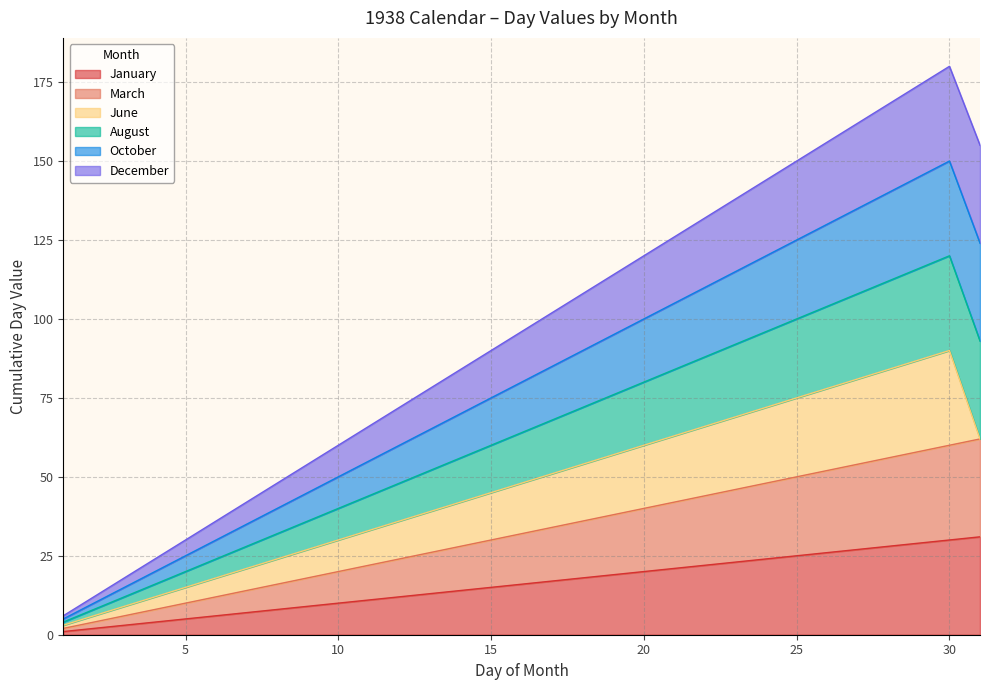

What is the value of the October point at the 3rd from the left?

15